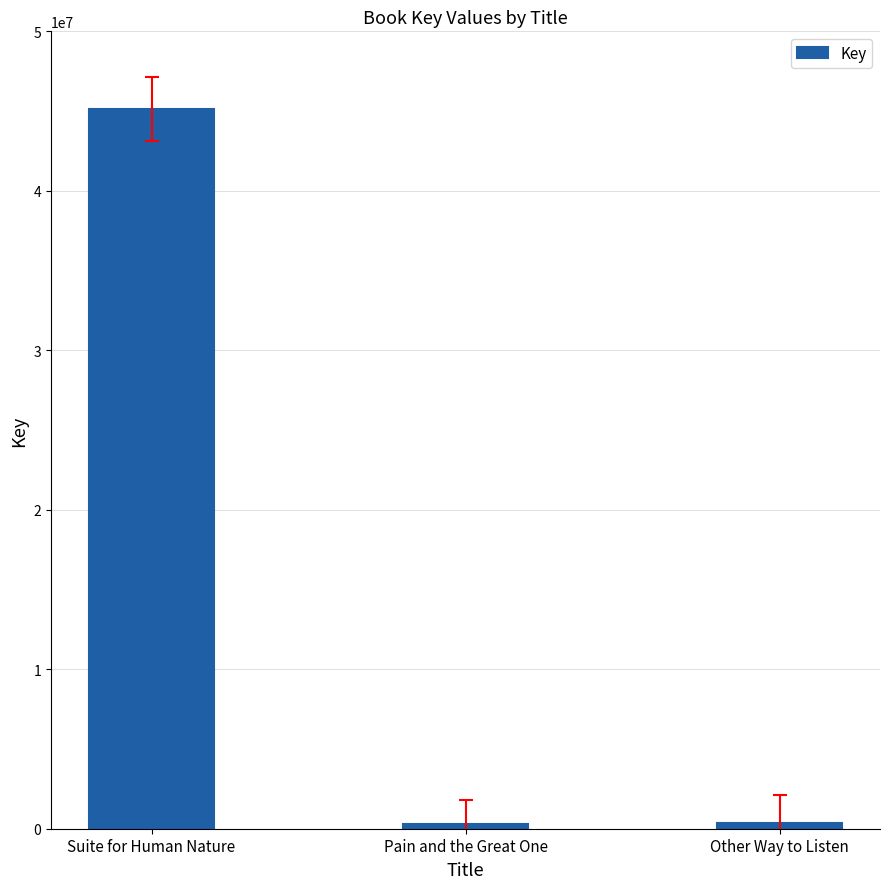

What position from the right is Other Way to Listen?

1